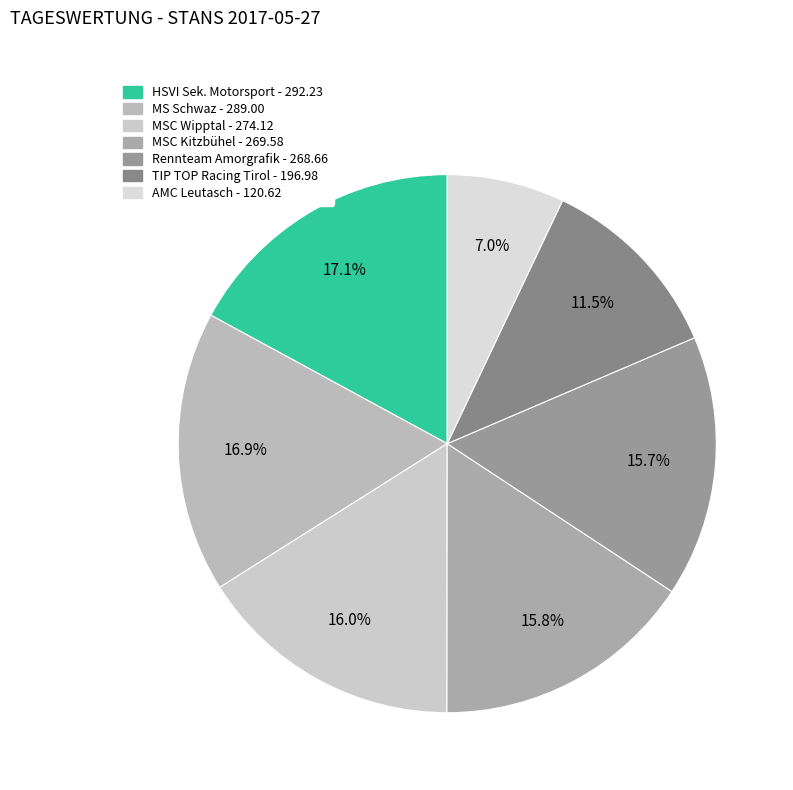

What is the change in value from MS Schwaz to MSC Kitzbühel?

-19.4